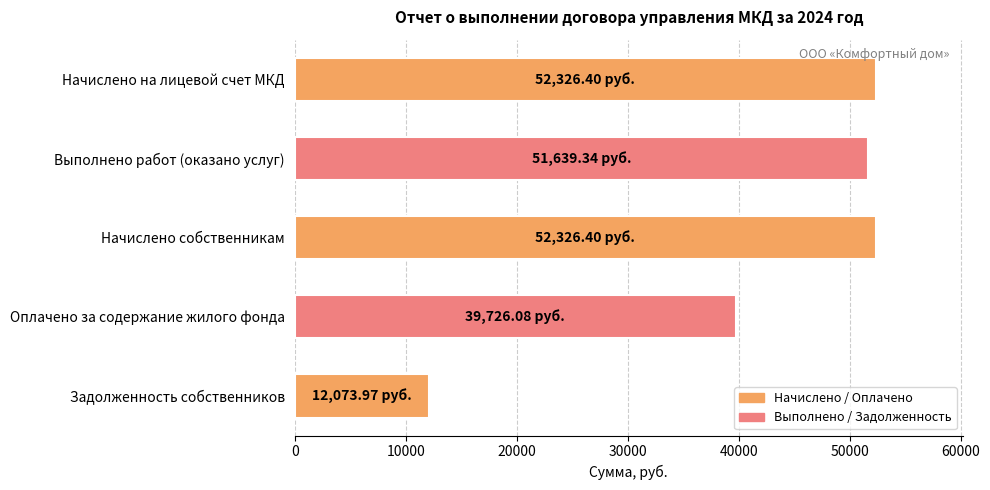

Are the bars grouped side by side (vs. stacked)?

No